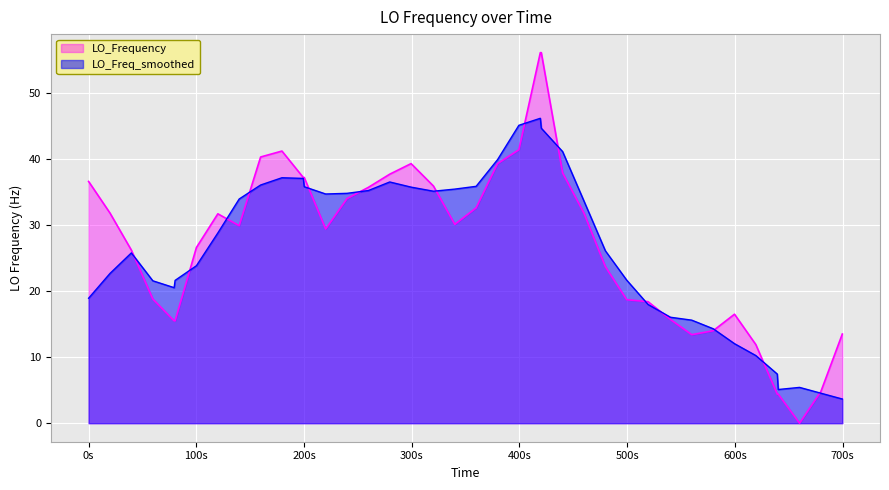

Which series has the largest range (max minus min)?

LO_Frequency